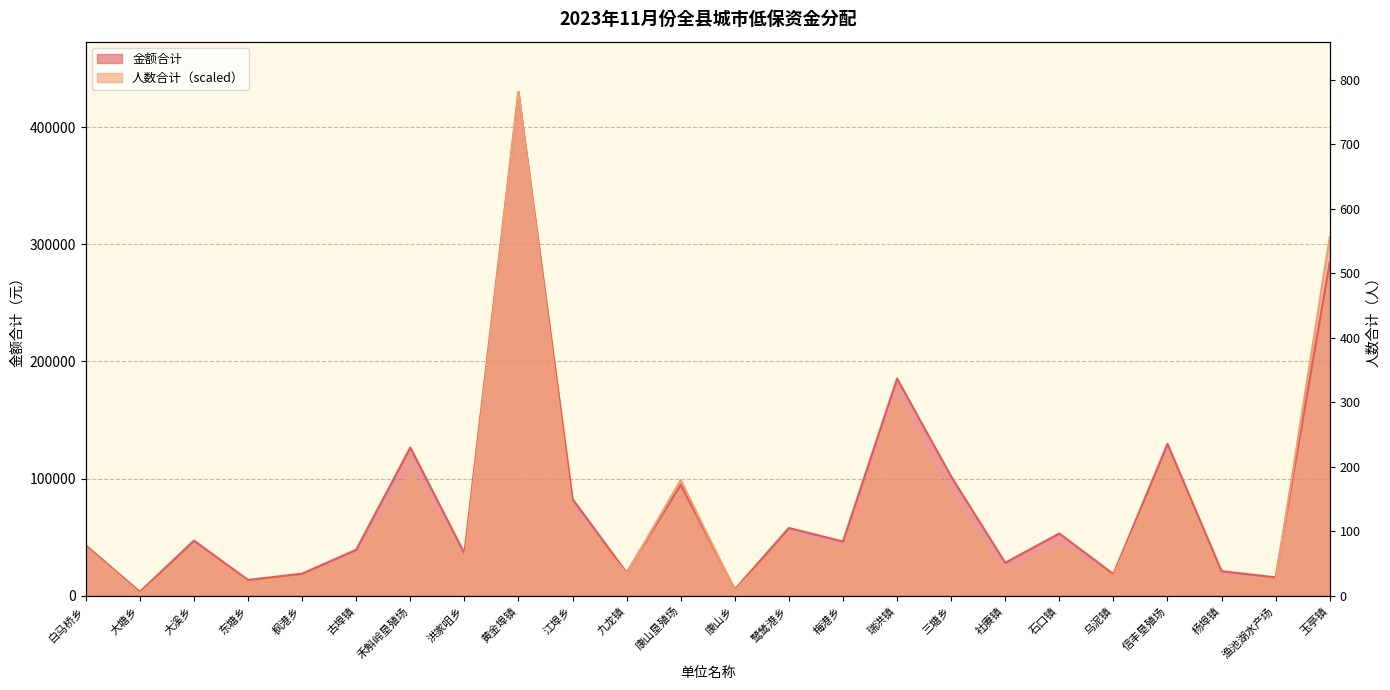

In 人数合计, how many points are lower than both neighbors (excluding endpoints)?

9